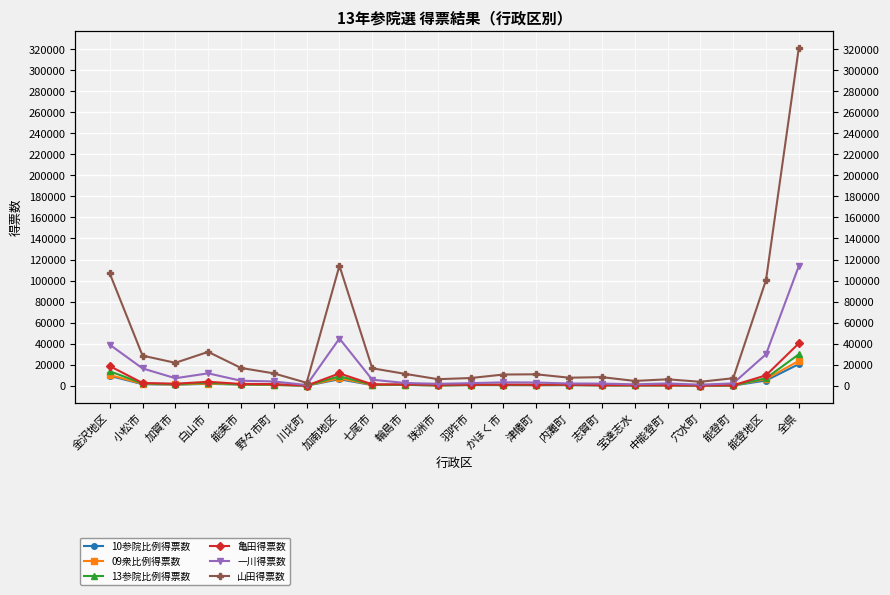

The 山田得票数 series shows 4659 at かほく市. True or false?

False